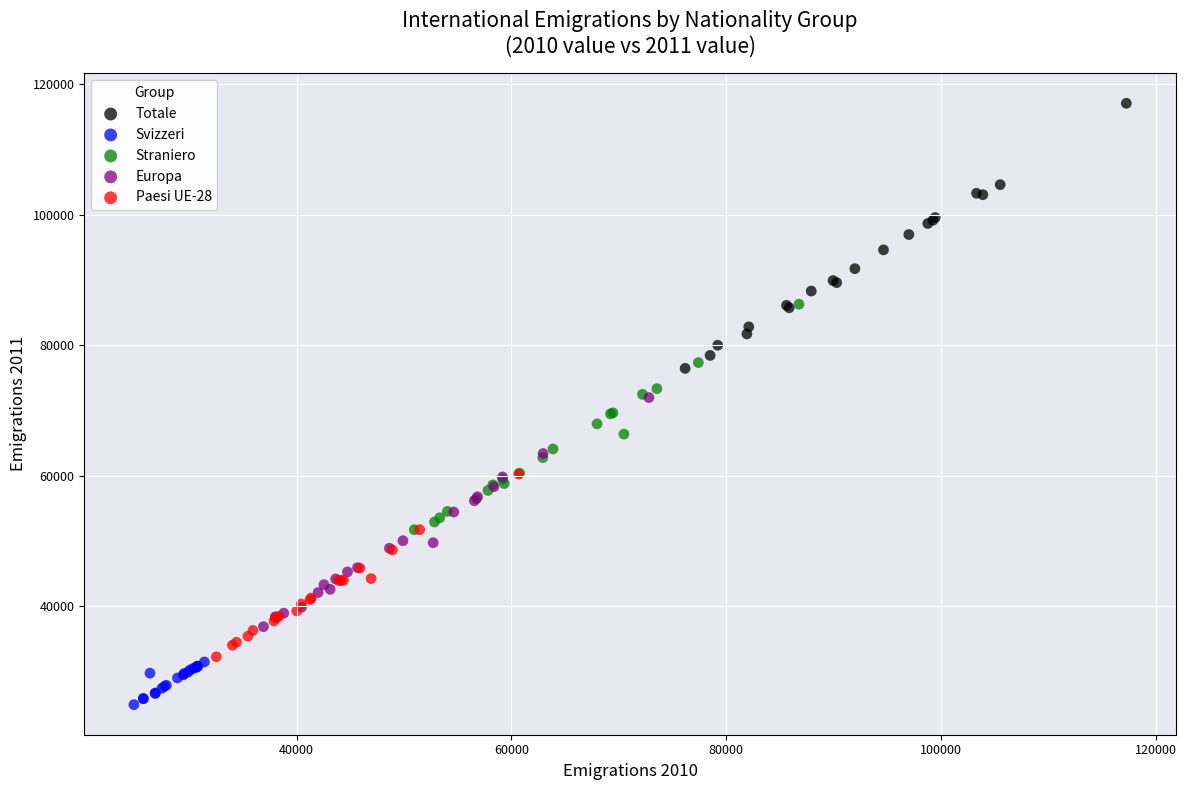

Which series has the largest Y range (max minus min)?

Totale